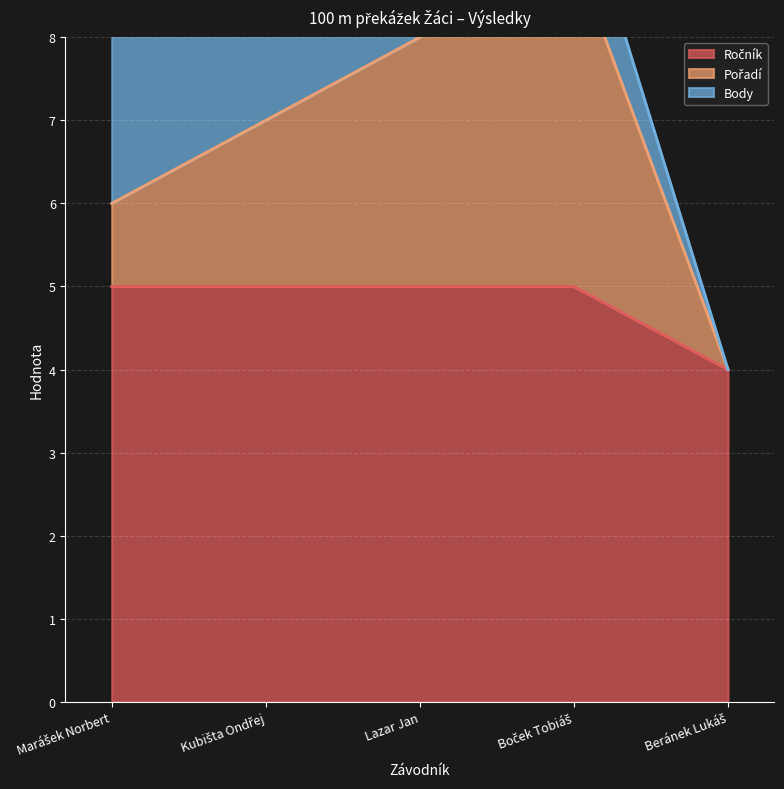

Which has a higher value, Lazar Jan or Beránek Lukáš?

Lazar Jan